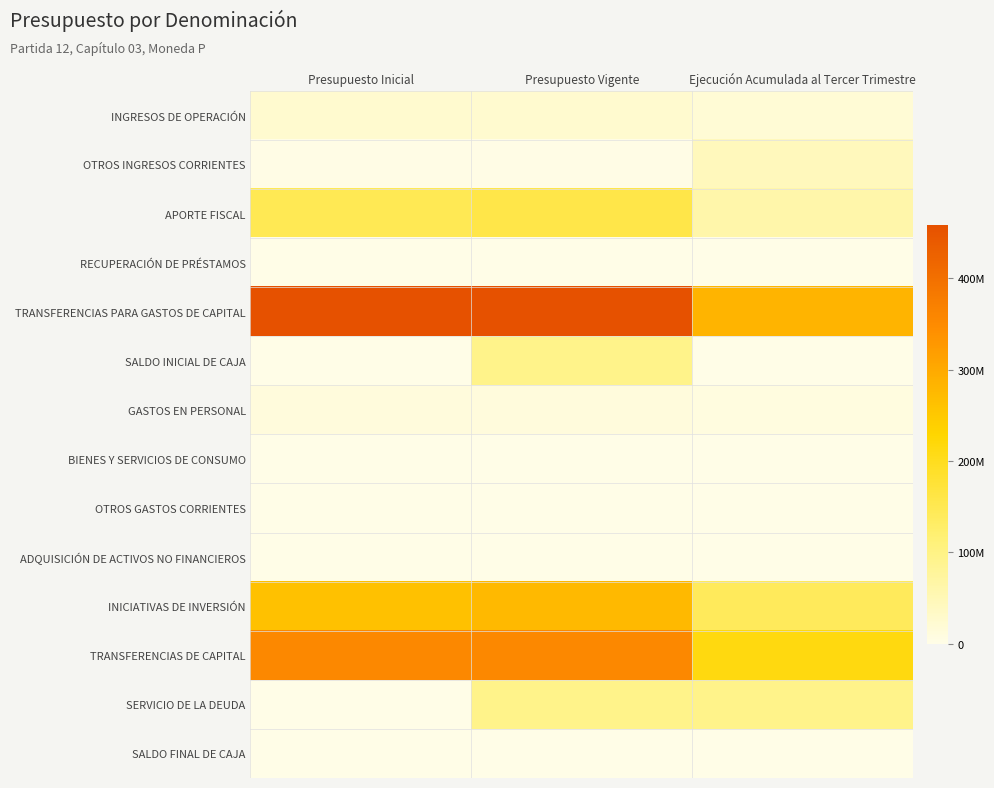

Reading right to left, what are all the values shown in this chart?

INGRESOS DE OPERACIÓN: Ejecución Acumulada al Tercer Trimestre=18428899	Presupuesto Vigente=23759966	Presupuesto Inicial=23759966
OTROS INGRESOS CORRIENTES: Ejecución Acumulada al Tercer Trimestre=44535187	Presupuesto Vigente=3322761	Presupuesto Inicial=3322761
APORTE FISCAL: Ejecución Acumulada al Tercer Trimestre=62345967	Presupuesto Vigente=158881675	Presupuesto Inicial=147267315
RECUPERACIÓN DE PRÉSTAMOS: Ejecución Acumulada al Tercer Trimestre=11042	Presupuesto Vigente=0	Presupuesto Inicial=0
TRANSFERENCIAS PARA GASTOS DE CAPITAL: Ejecución Acumulada al Tercer Trimestre=283625203	Presupuesto Vigente=458184539	Presupuesto Inicial=457307712
SALDO INICIAL DE CAJA: Ejecución Acumulada al Tercer Trimestre=0	Presupuesto Vigente=94753428	Presupuesto Inicial=10000
GASTOS EN PERSONAL: Ejecución Acumulada al Tercer Trimestre=8351637	Presupuesto Vigente=11690153	Presupuesto Inicial=11046176
BIENES Y SERVICIOS DE CONSUMO: Ejecución Acumulada al Tercer Trimestre=668284	Presupuesto Vigente=1718274	Presupuesto Inicial=1718274
OTROS GASTOS CORRIENTES: Ejecución Acumulada al Tercer Trimestre=299510	Presupuesto Vigente=0	Presupuesto Inicial=0
ADQUISICIÓN DE ACTIVOS NO FINANCIEROS: Ejecución Acumulada al Tercer Trimestre=76635	Presupuesto Vigente=110237	Presupuesto Inicial=110237
INICIATIVAS DE INVERSIÓN: Ejecución Acumulada al Tercer Trimestre=140541882	Presupuesto Vigente=274463520	Presupuesto Inicial=262616310
TRANSFERENCIAS DE CAPITAL: Ejecución Acumulada al Tercer Trimestre=213801249	Presupuesto Vigente=356165757	Presupuesto Inicial=356165757
SERVICIO DE LA DEUDA: Ejecución Acumulada al Tercer Trimestre=94744428	Presupuesto Vigente=94744428	Presupuesto Inicial=1000
SALDO FINAL DE CAJA: Ejecución Acumulada al Tercer Trimestre=0	Presupuesto Vigente=10000	Presupuesto Inicial=10000